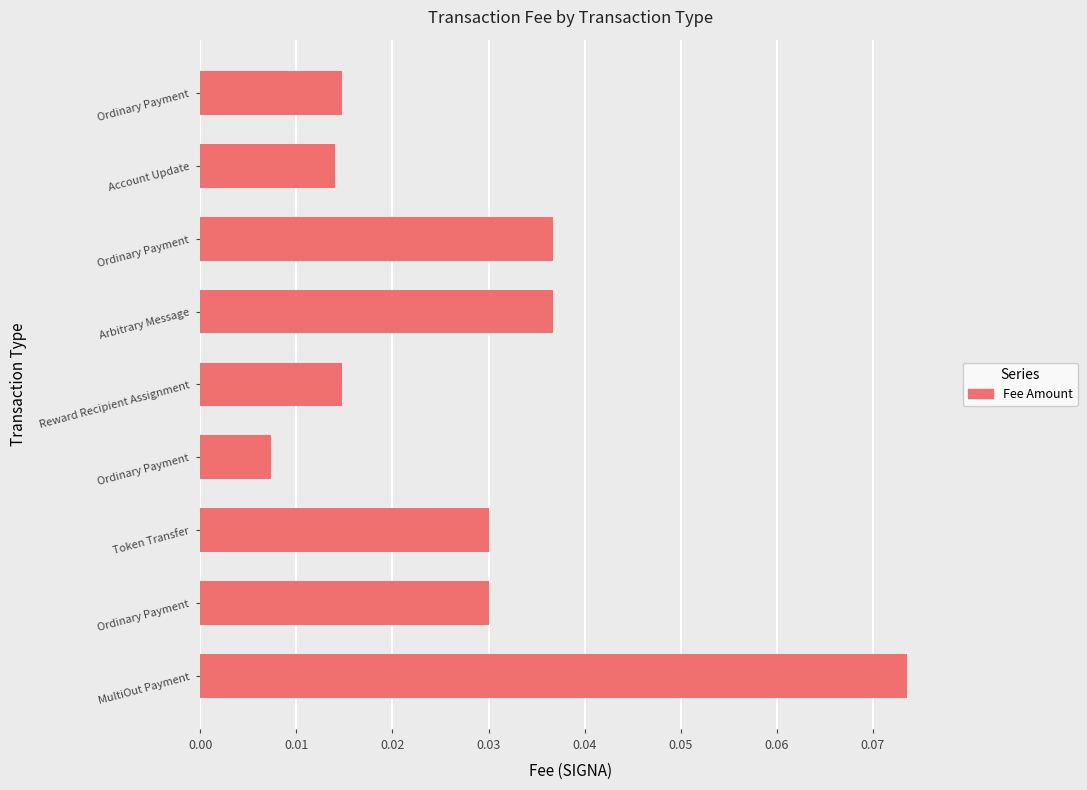

How many distinct data groups are displayed?

1